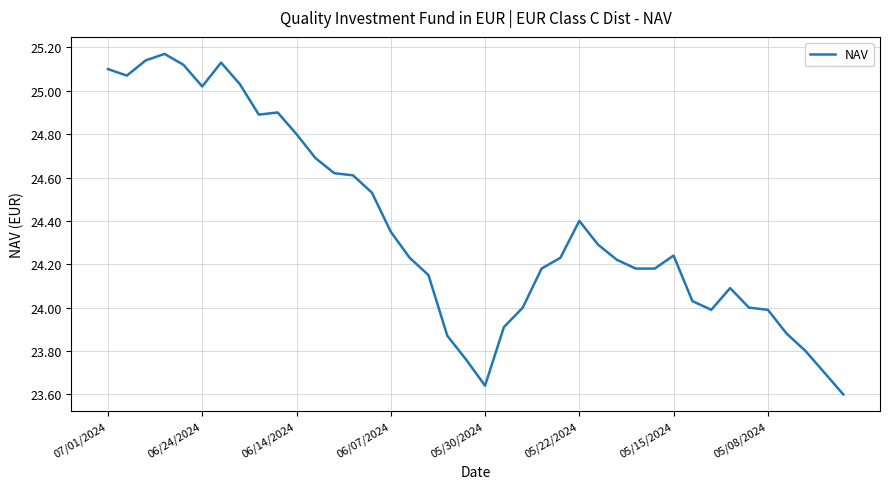

Does the chart have visible grid lines?

Yes